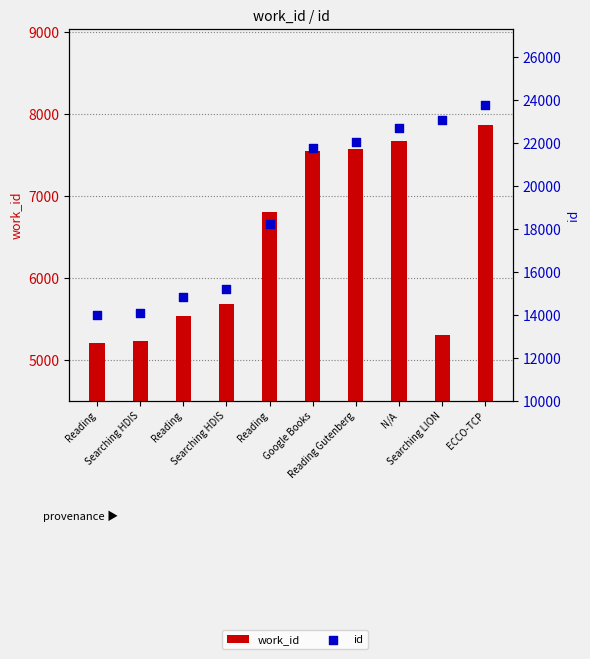

Is the value of work_id at Searching LION greater than the value of id at Google Books?

No